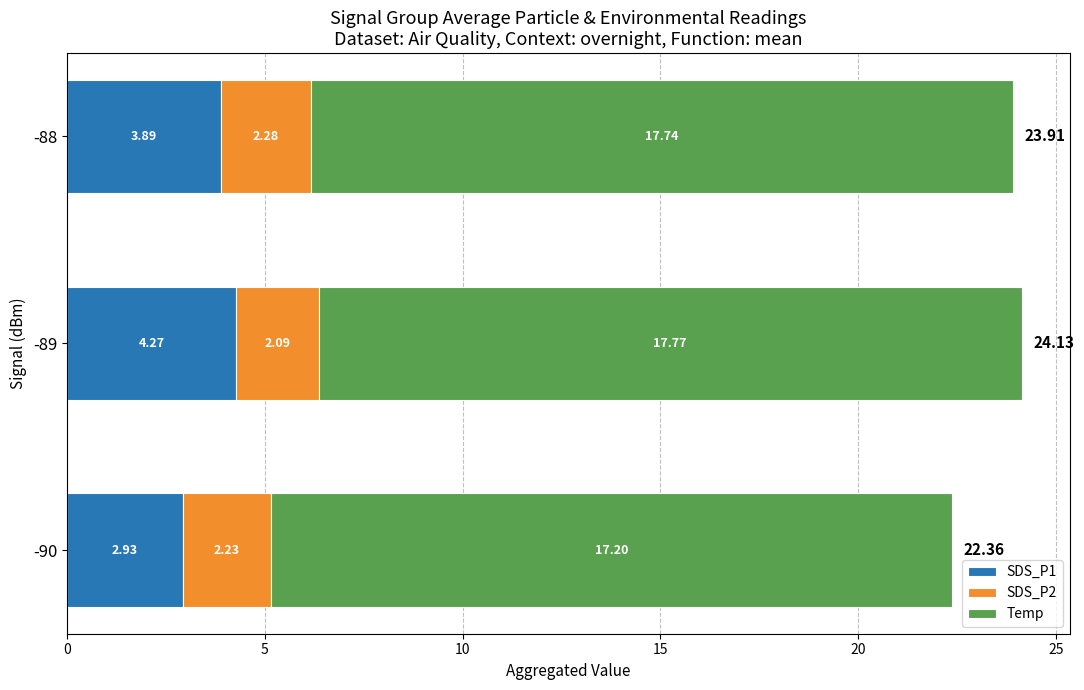

At which category is the sum across all series the highest?

-89